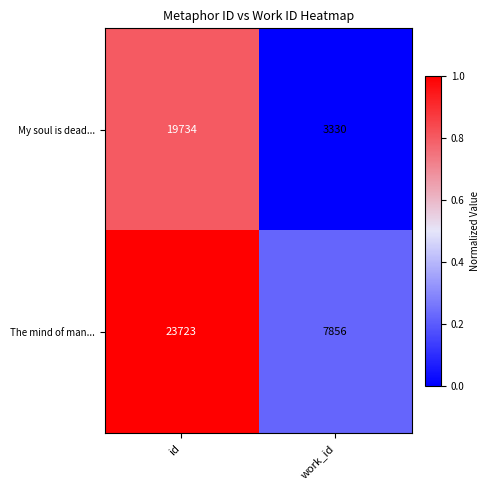

How many data points does each series have?

2